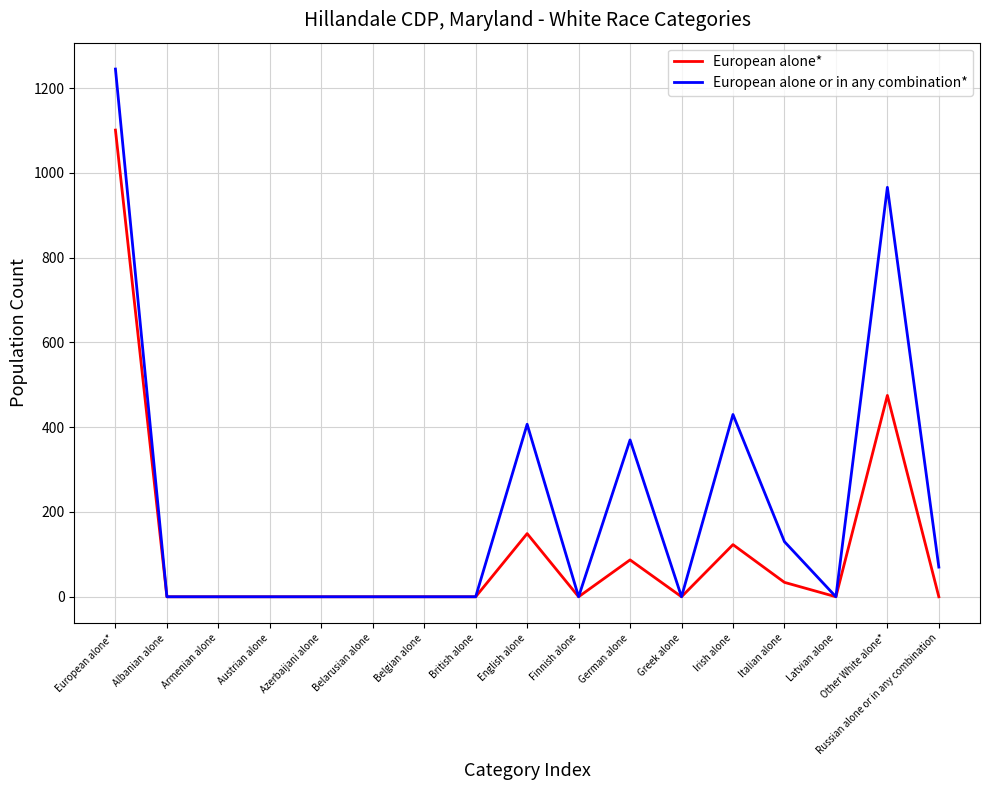

Does the chart have visible grid lines?

Yes